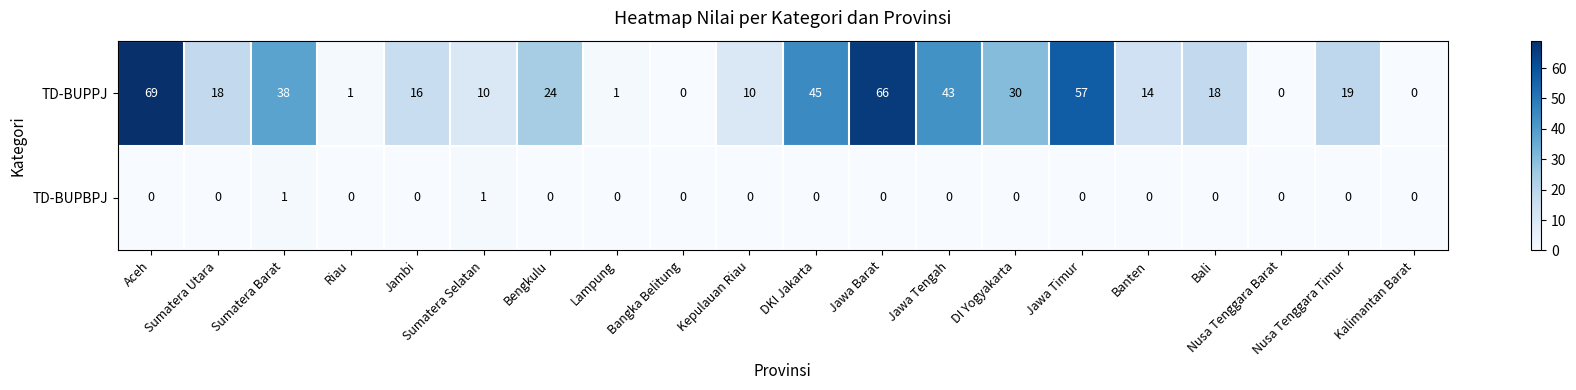

True or false: TD-BUPPJ has a value of 10 at Sumatera Selatan.

True